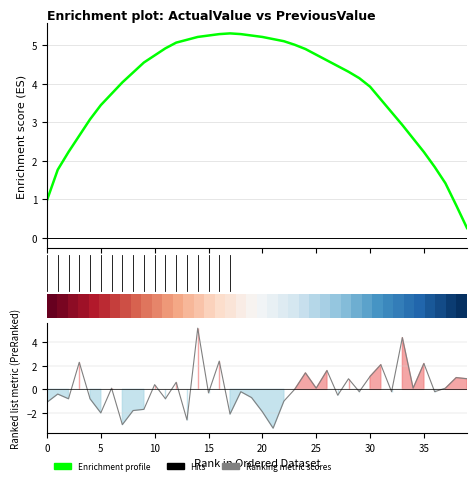

Is it true that Enrichment profile equals 2.4 at 19?

False